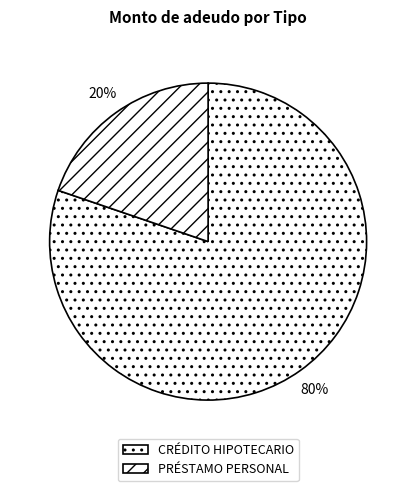

Does any single category account for the majority?

Yes